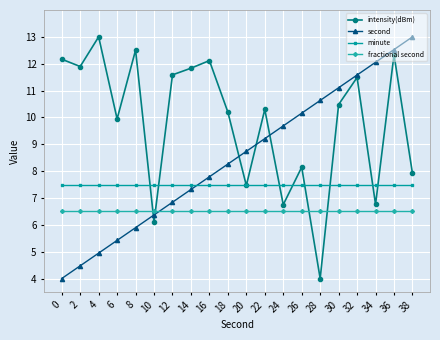

At 12, list the series in order from largest to smallest.

intensity(dBm), minute, second, fractional second